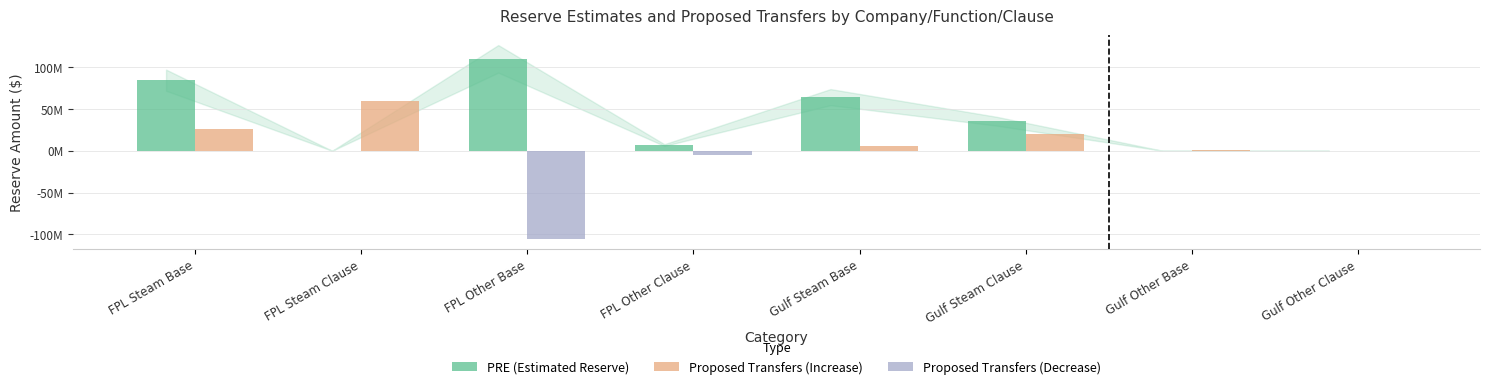

What is the spread (max minus min) of values at Gulf Steam Base?

64176155.6